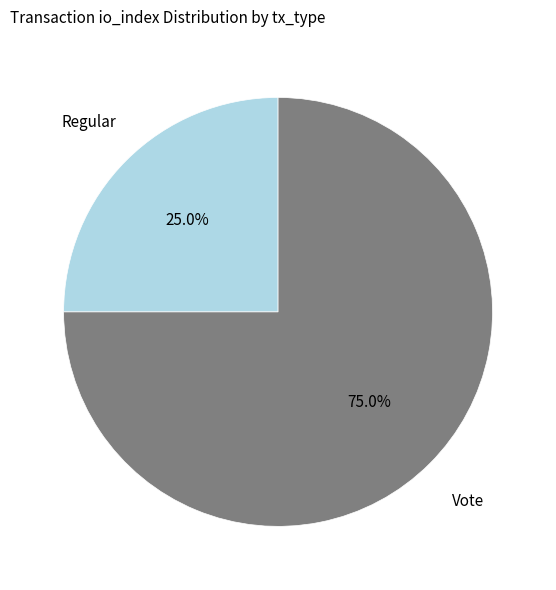

Does Vote represent more than half of the total?

Yes